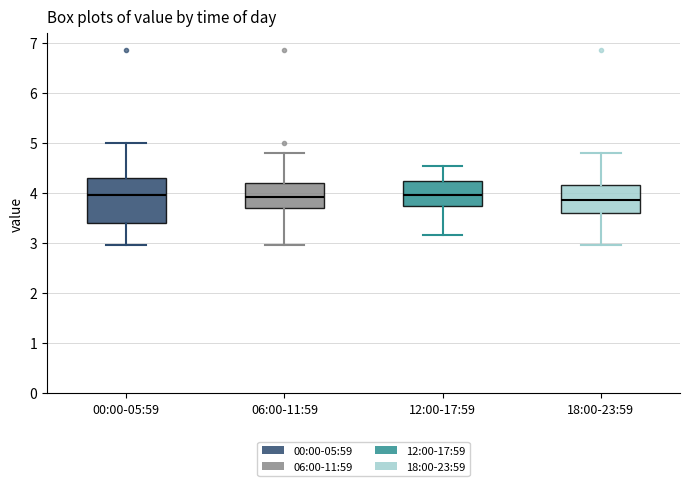

Where does the lower whisker of the box for 12:00-17:59 end on the y-axis? The values are not printed on the chart, so give them approximately, as read against the axis.

3.2